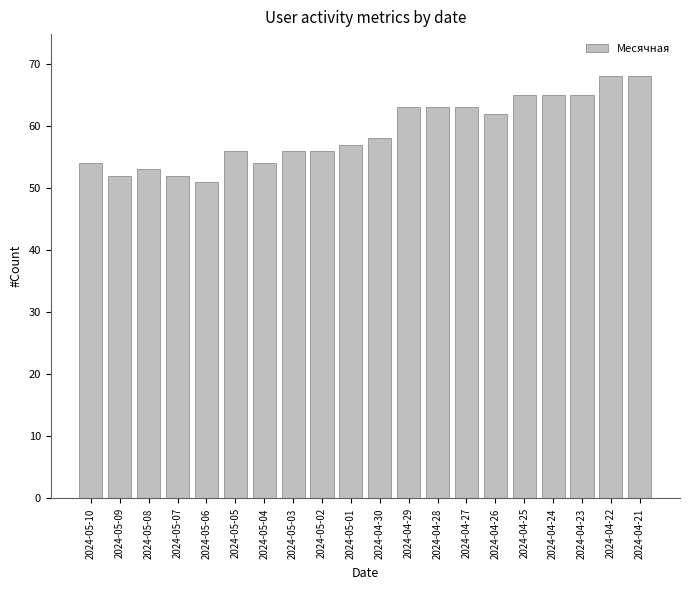

What is the label of the 15th bar from the left?

2024-04-26